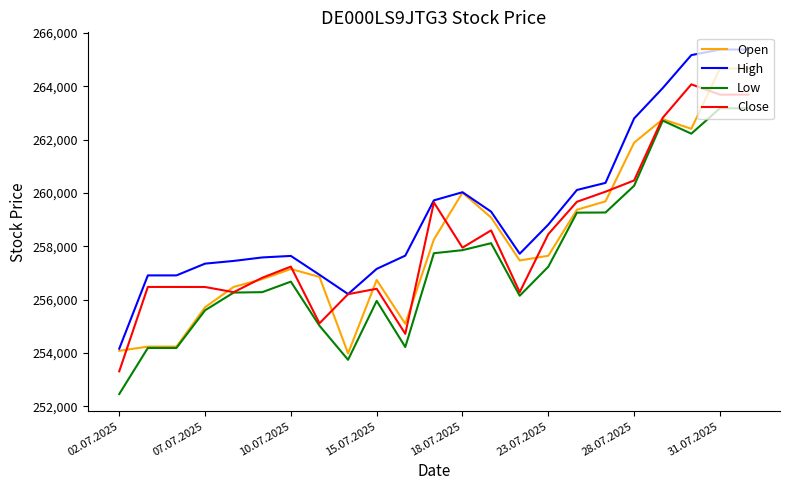

List the series in order of their peak value, highest first.

High, Open, Close, Low